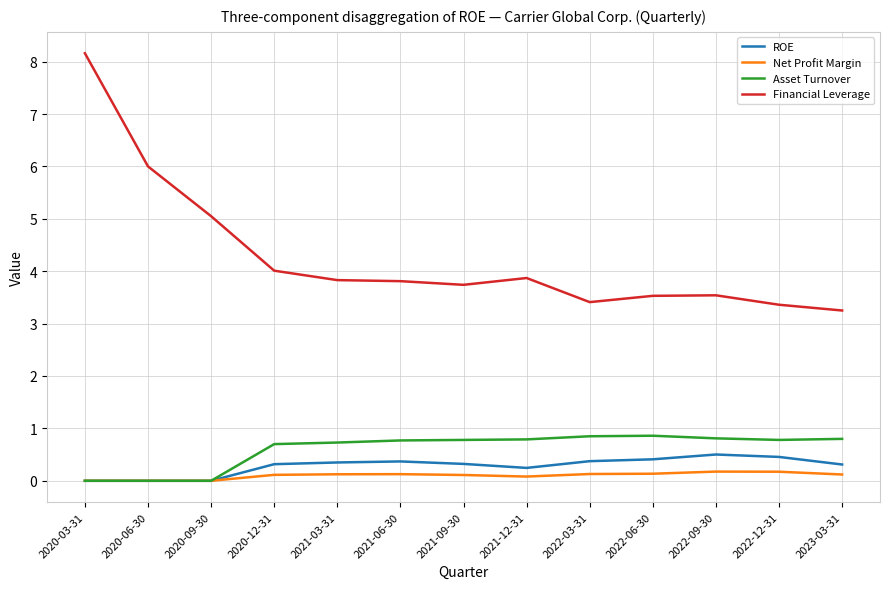

Which series has the largest total across all categories?

Financial Leverage